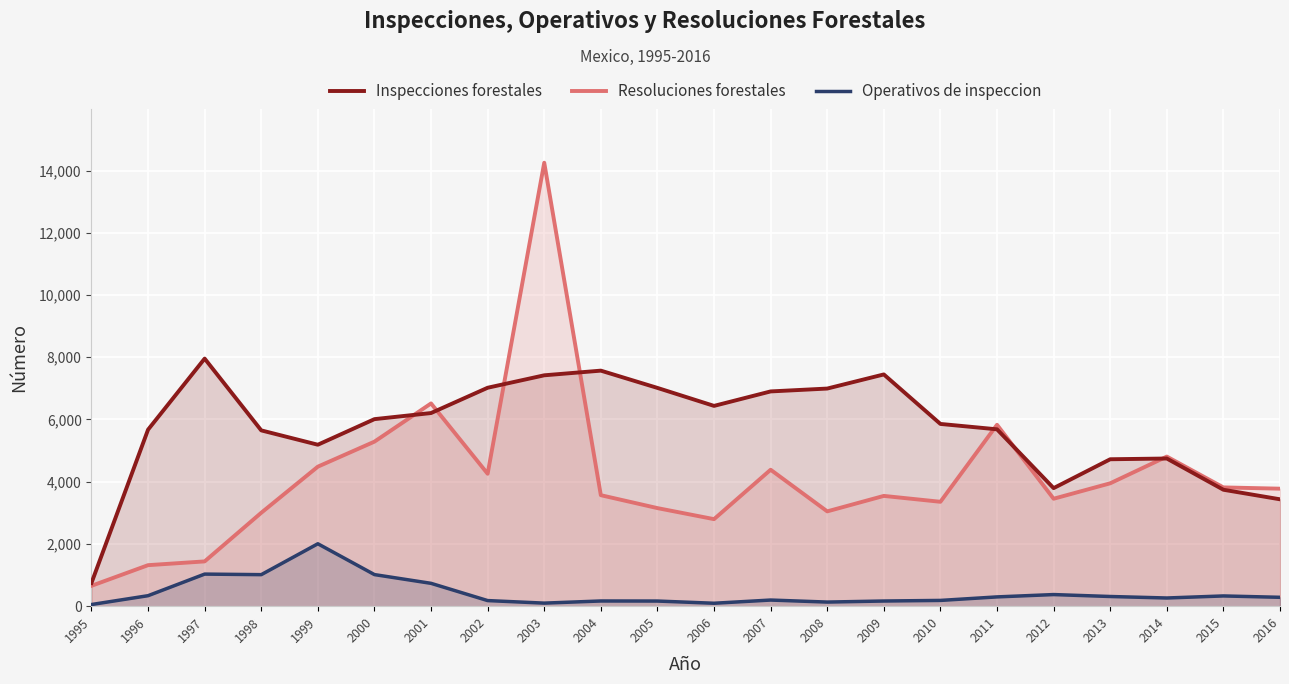

What are all the series names shown in the legend?

Inspecciones forestales, Resoluciones forestales, Operativos de inspeccion